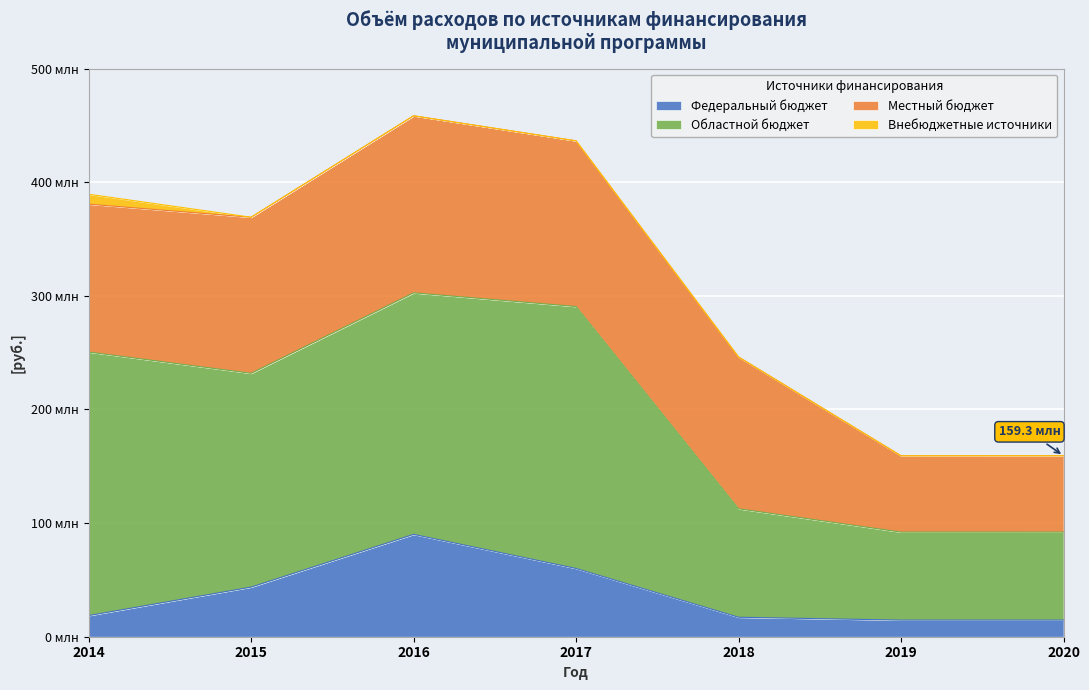

Is the value of Областной бюджет at 2018 greater than the value of Местный бюджет at 2020?

Yes